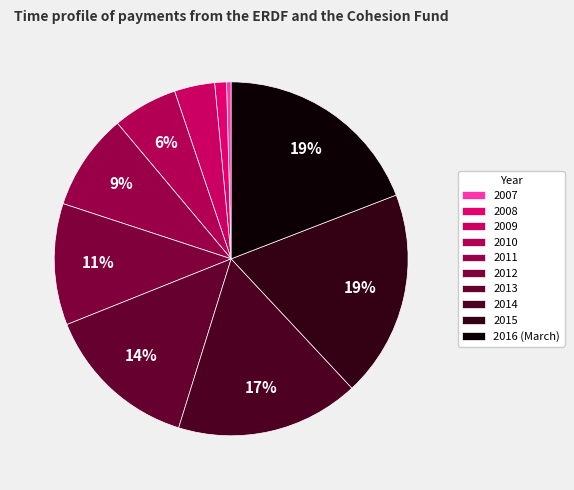

To the nearest percent, what is the difference between the largest and smallest slice percentages?

19%